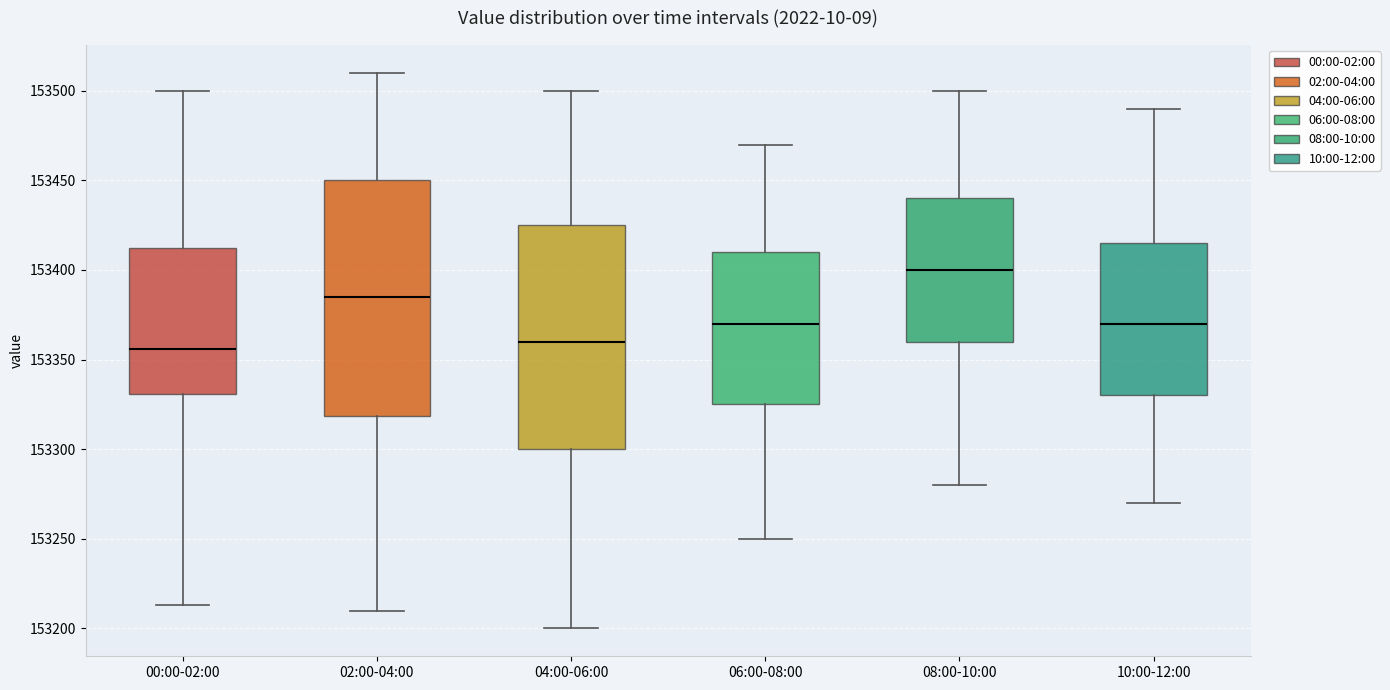

Reading left to right, read every box against the y-axis: the position of its median line, the range the box covers, and the ends of its whiskers. The values are not printed on the chart, so give them approximately, as read against the axis.

00:00-02:00: median 153355, box 153330 to 153410, whiskers 153215 to 153500
02:00-04:00: median 153385, box 153320 to 153450, whiskers 153210 to 153510
04:00-06:00: median 153360, box 153300 to 153425, whiskers 153200 to 153500
06:00-08:00: median 153370, box 153325 to 153410, whiskers 153250 to 153470
08:00-10:00: median 153400, box 153360 to 153440, whiskers 153280 to 153500
10:00-12:00: median 153370, box 153330 to 153415, whiskers 153270 to 153490